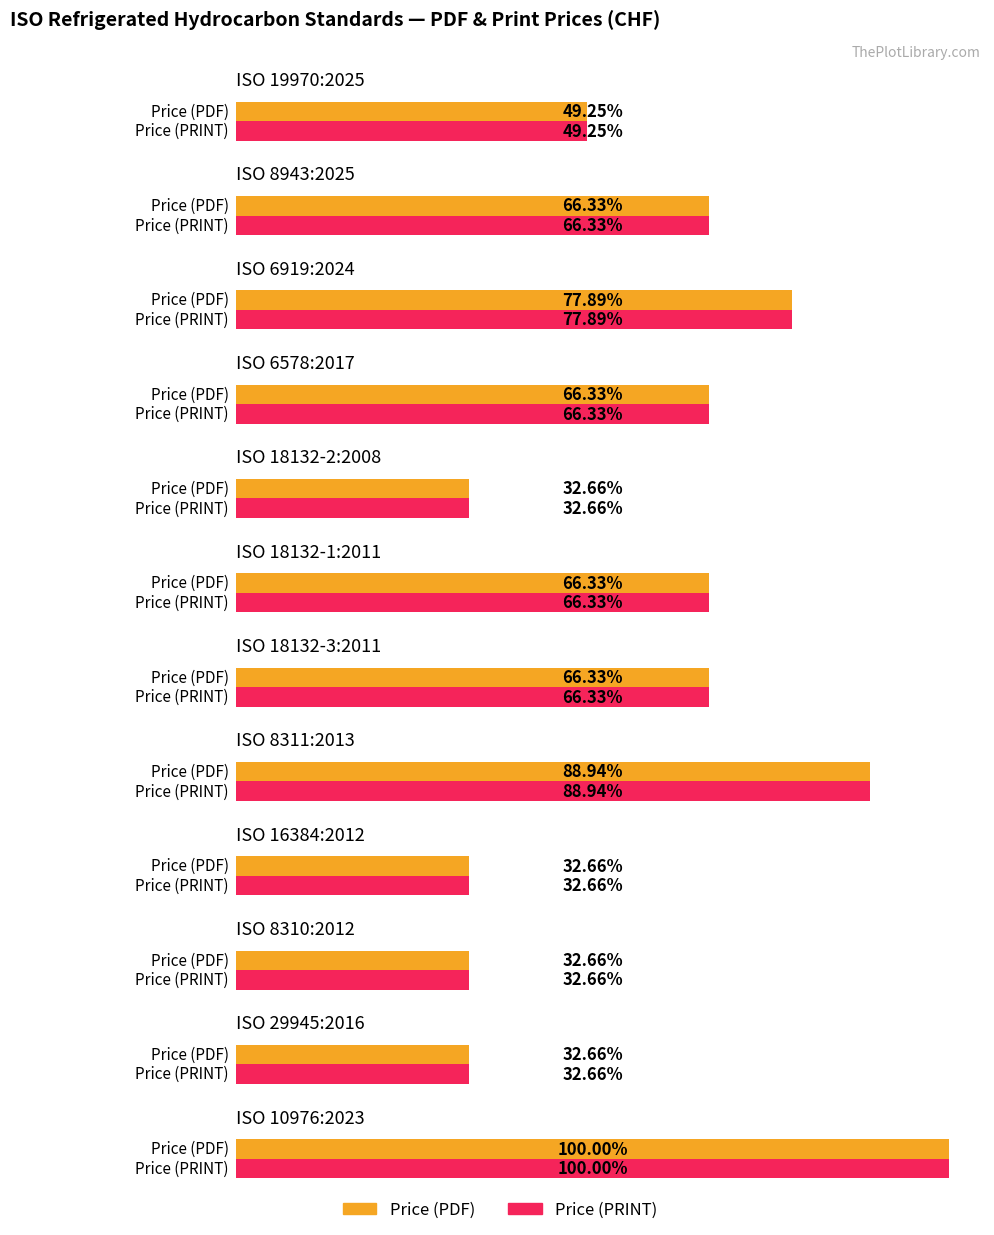

Which series has the largest total across all categories?

Price (PDF)